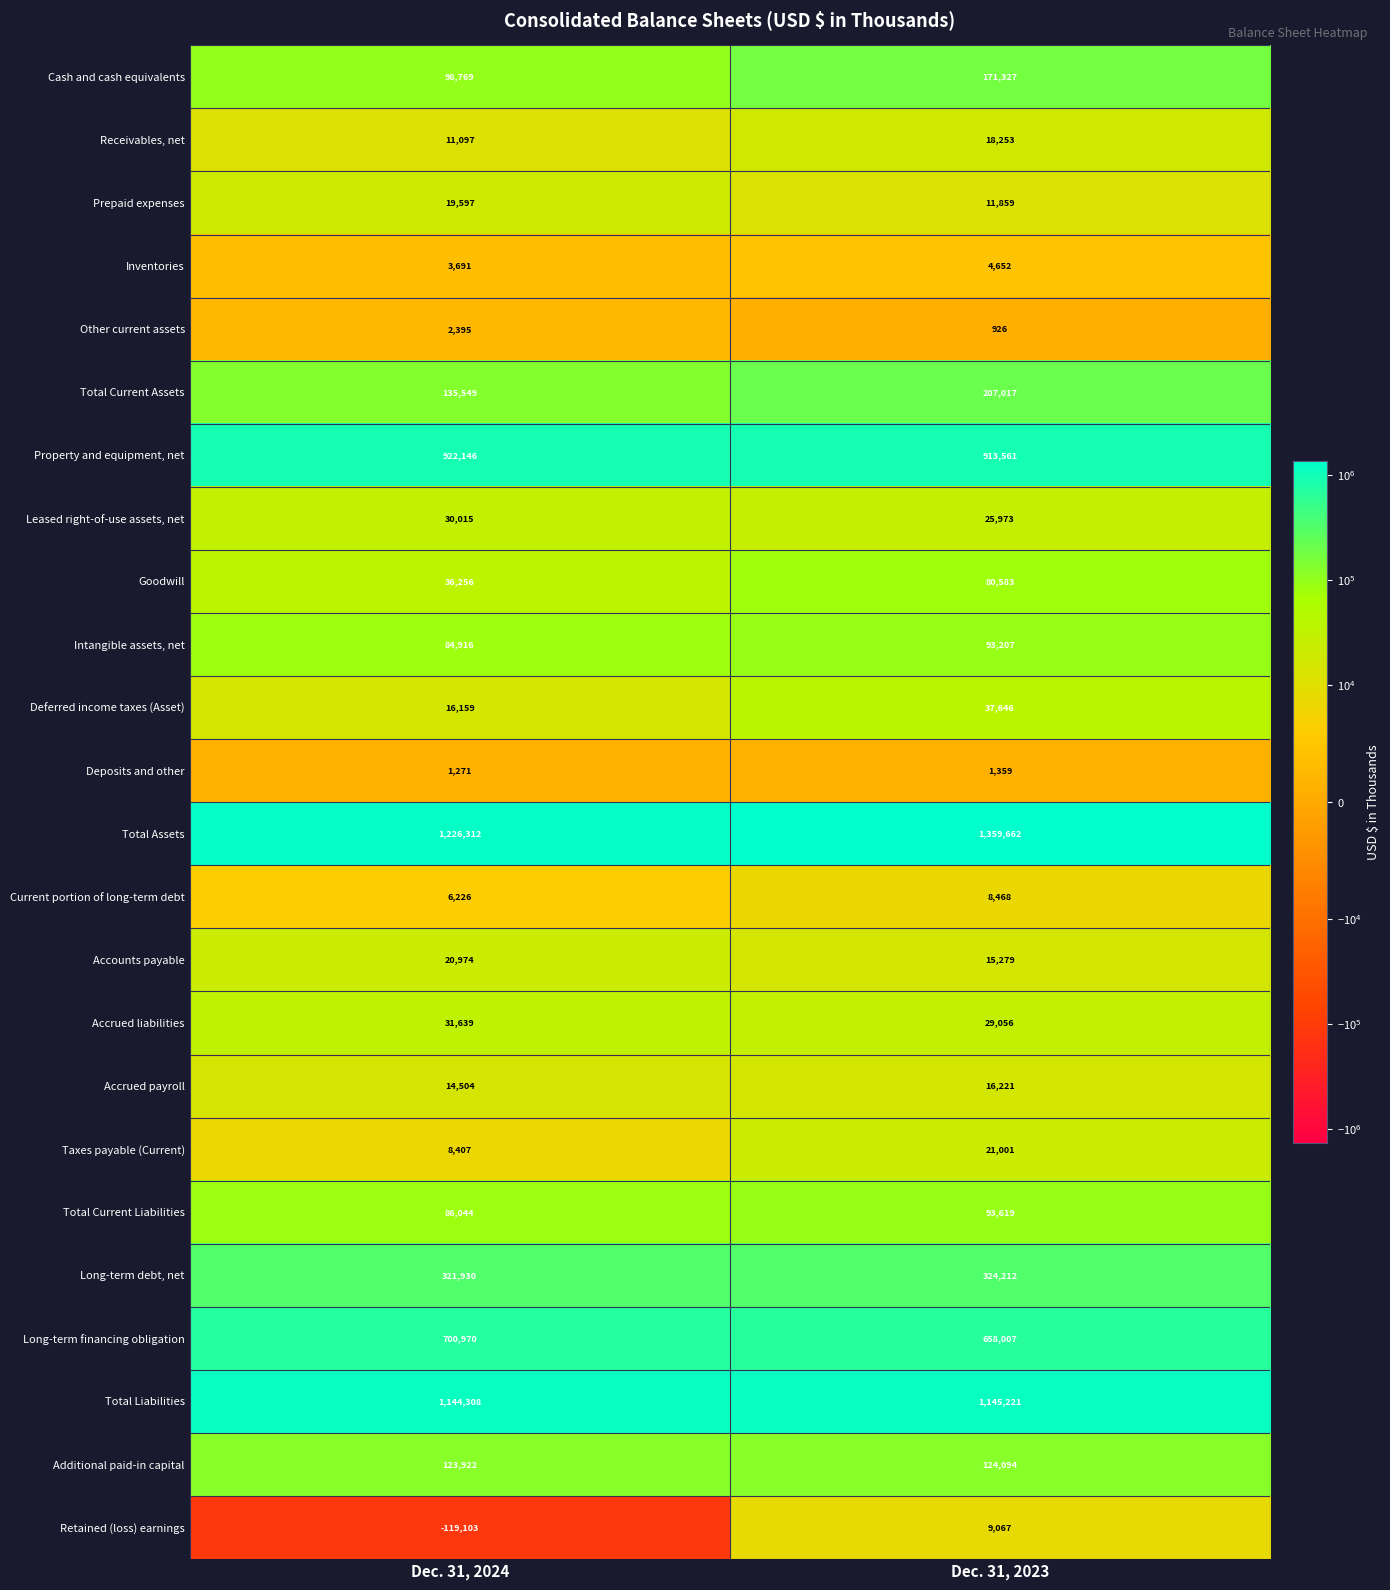

At which category is the sum across all series the highest?

Dec. 31, 2023